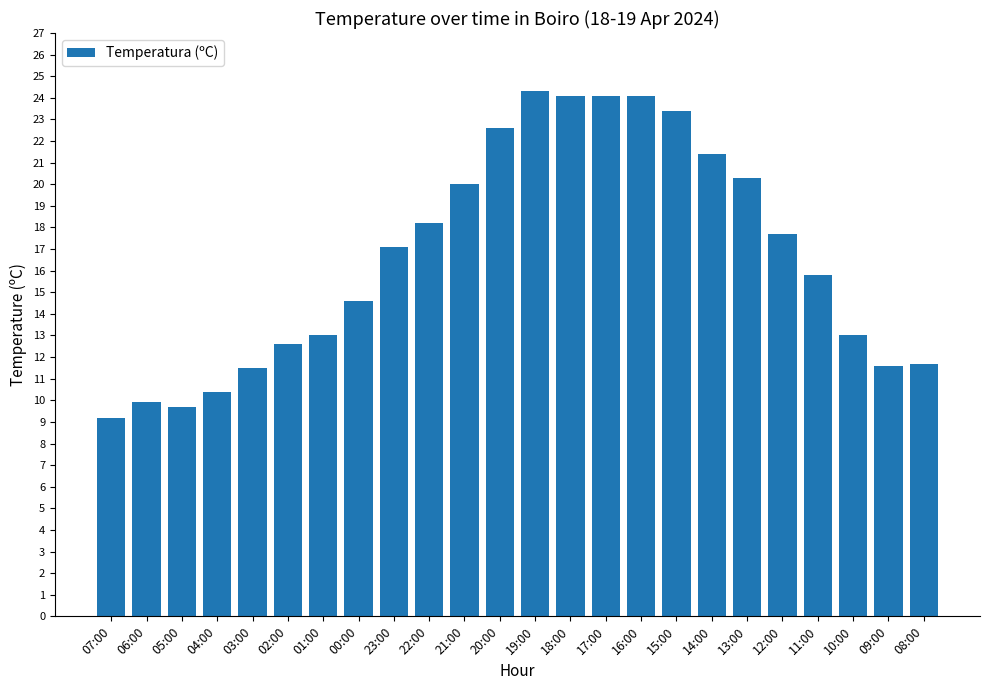

The value at 04:00 is 13.7. True or false?

False